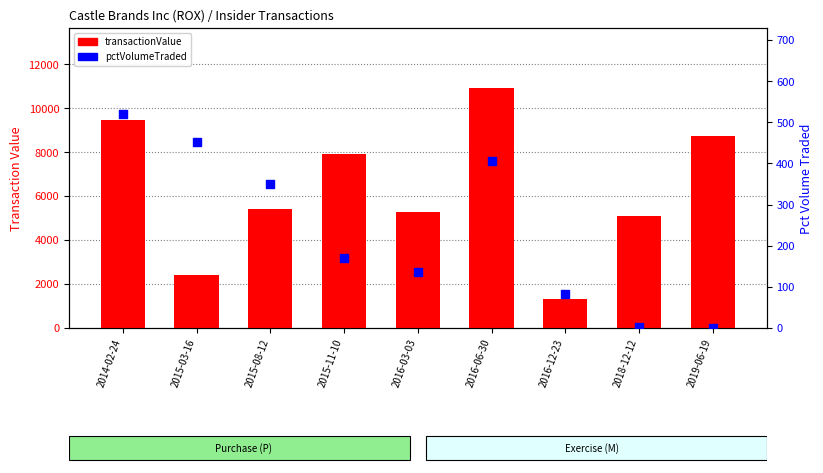

At which category is the sum across all series the highest?

2016-06-30